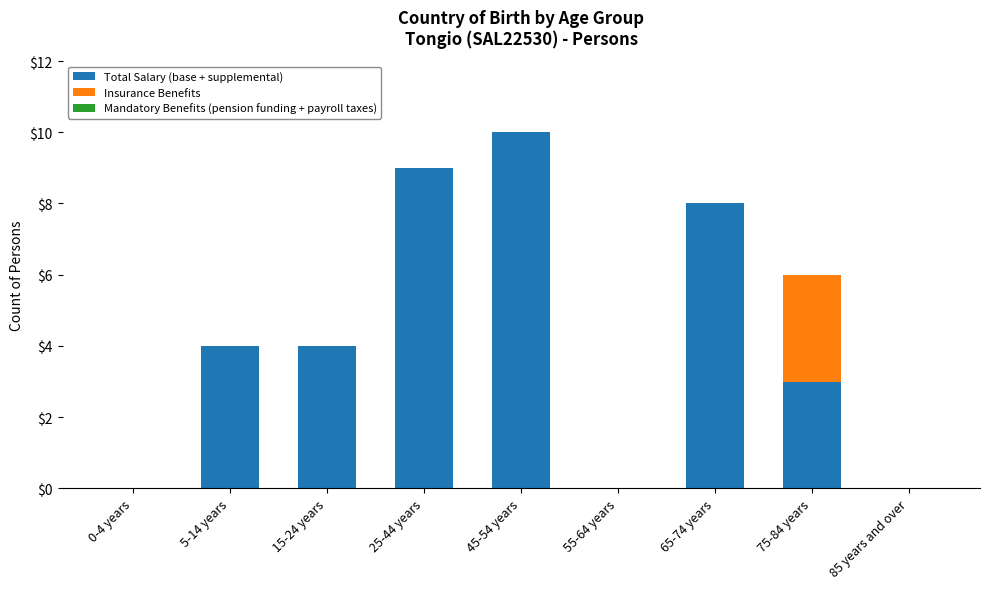

Reading right to left, transcribe the values for Total Salary (base + supplemental).

85 years and over=0	75-84 years=3	65-74 years=8	55-64 years=0	45-54 years=10	25-44 years=9	15-24 years=4	5-14 years=4	0-4 years=0